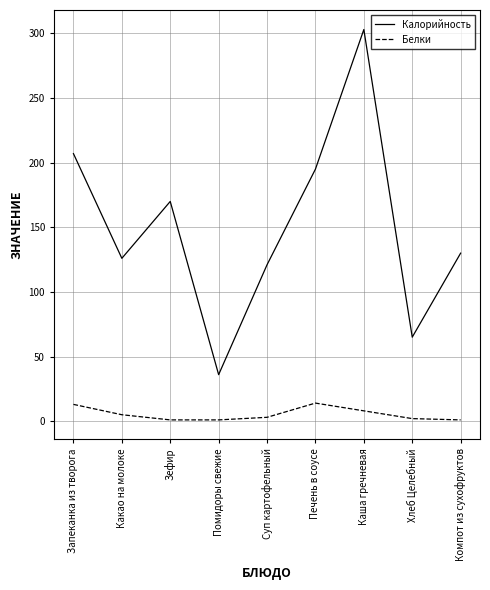

True or false: Белки and Калорийность intersect in this chart.

False